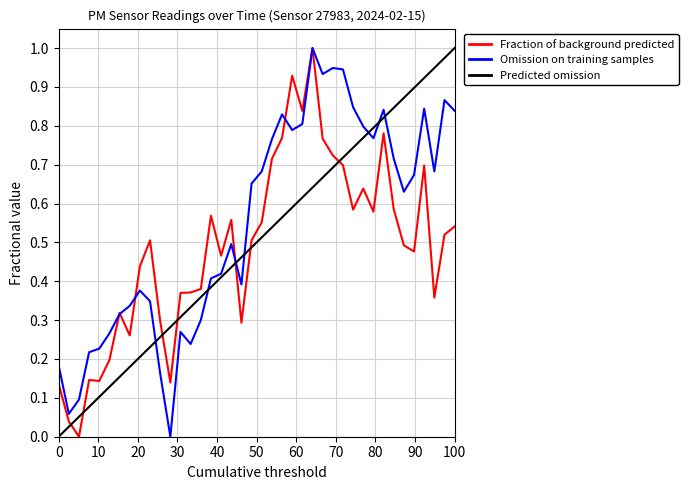

After their last crossing, which series has the higher values: Fraction of background predicted or Predicted omission?

Predicted omission